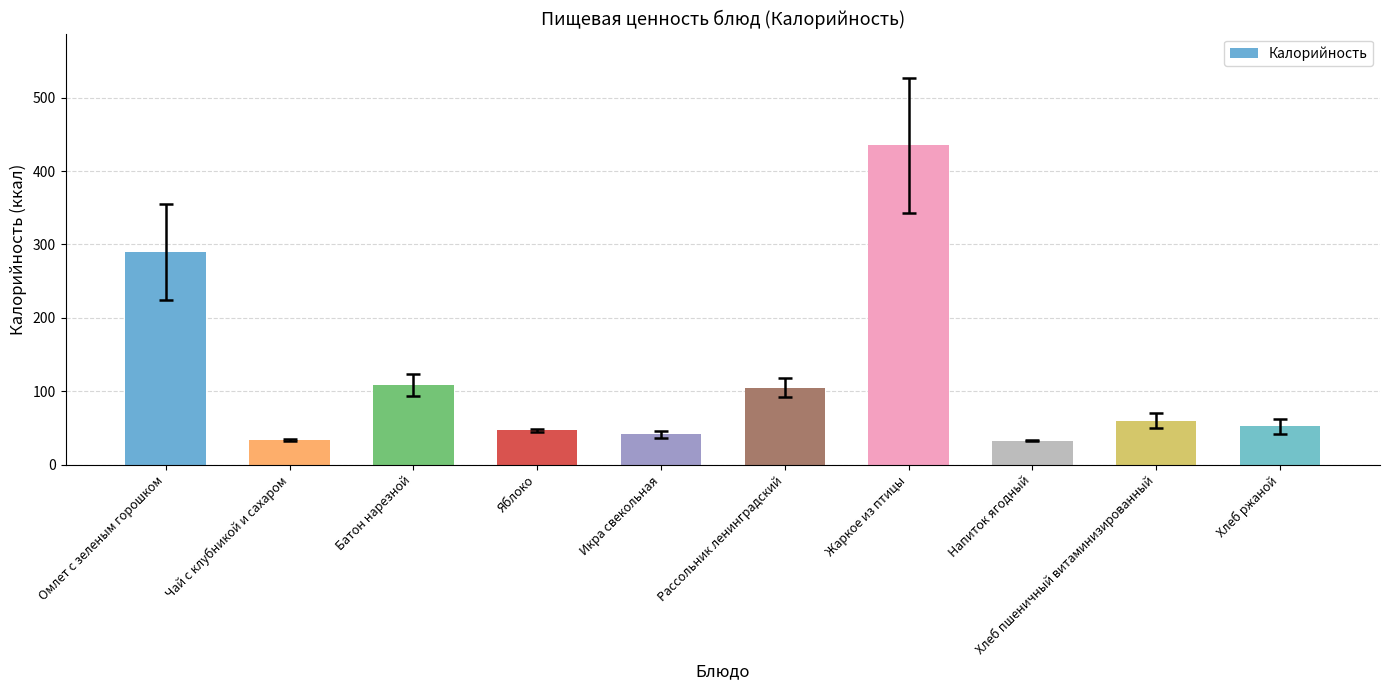

What is the ratio of the value at Икра свекольная to the value at Хлеб пшеничный витаминизированный?

0.7